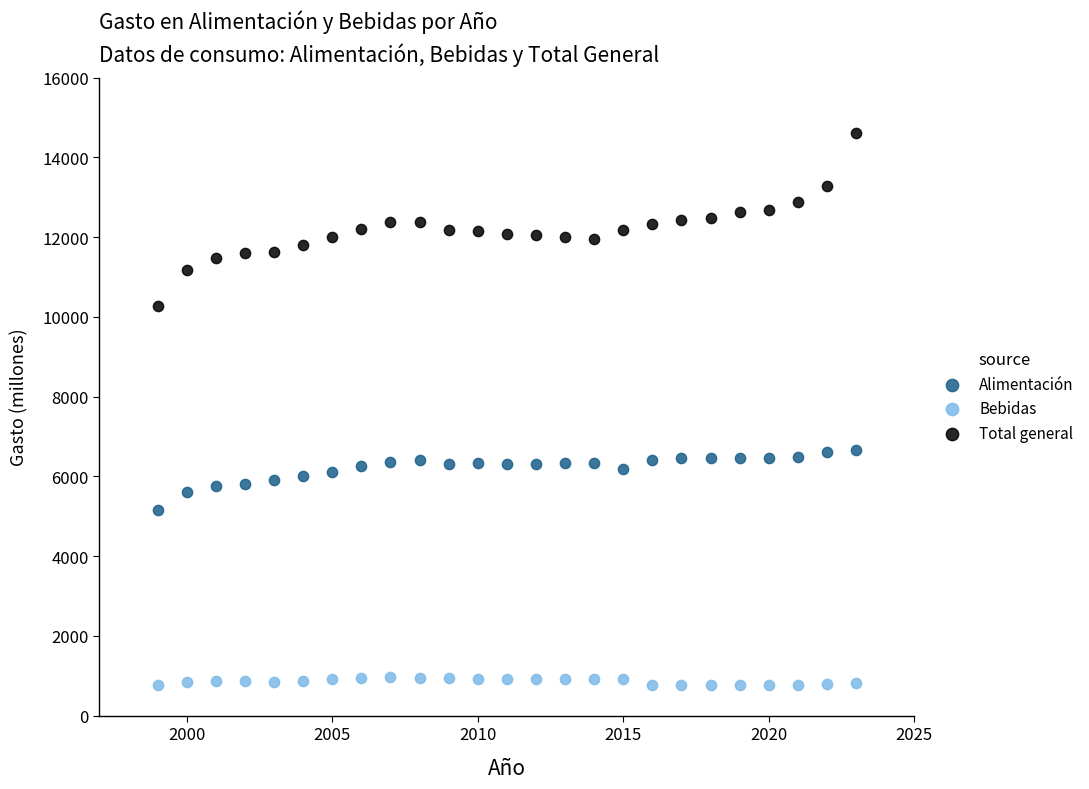

Which series contains the lowest Y value?

Bebidas